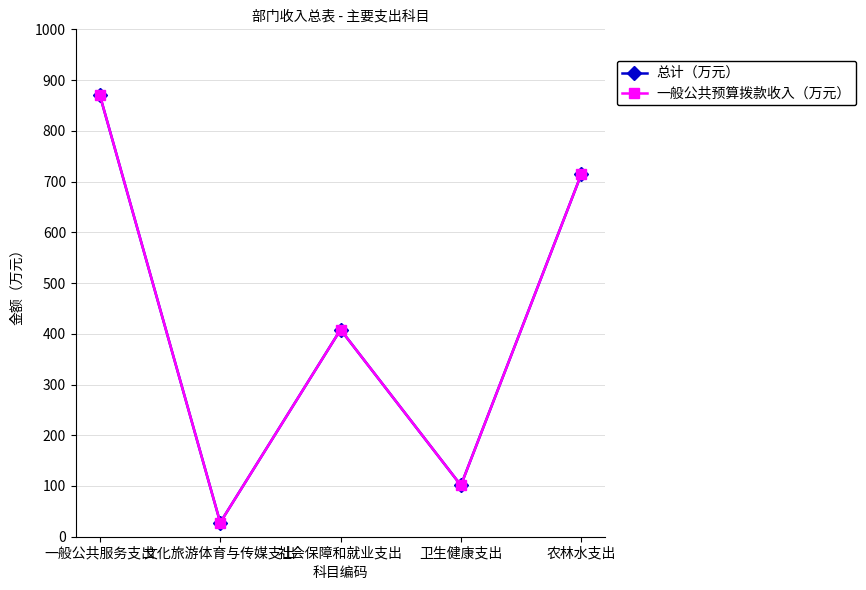

Is this an area chart (filled region under the line)?

No